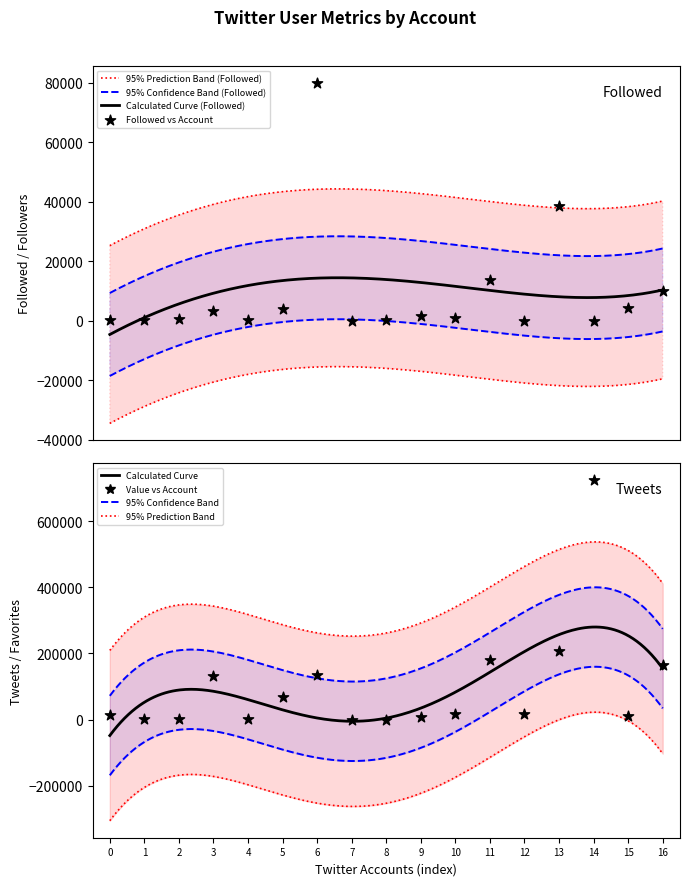

At how many categories does at least one series exceed 569800?

1